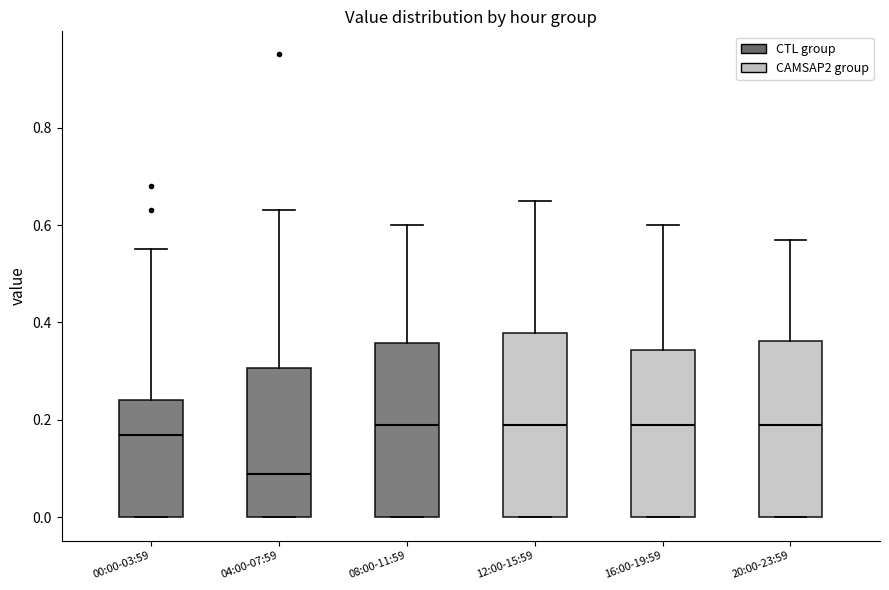

Reading left to right, transcribe this box plot: for each box, give where its median line is, the range the box spans, and where its two whiskers end, as read against the y-axis. The values are not printed on the chart, so give them approximately, as read against the axis.

00:00-03:59: median 0.18, box 0.00 to 0.24, whiskers 0.00 to 0.56
04:00-07:59: median 0.10, box 0.00 to 0.30, whiskers 0.00 to 0.64
08:00-11:59: median 0.20, box 0.00 to 0.36, whiskers 0.00 to 0.60
12:00-15:59: median 0.20, box 0.00 to 0.38, whiskers 0.00 to 0.66
16:00-19:59: median 0.20, box 0.00 to 0.34, whiskers 0.00 to 0.60
20:00-23:59: median 0.20, box 0.00 to 0.36, whiskers 0.00 to 0.58